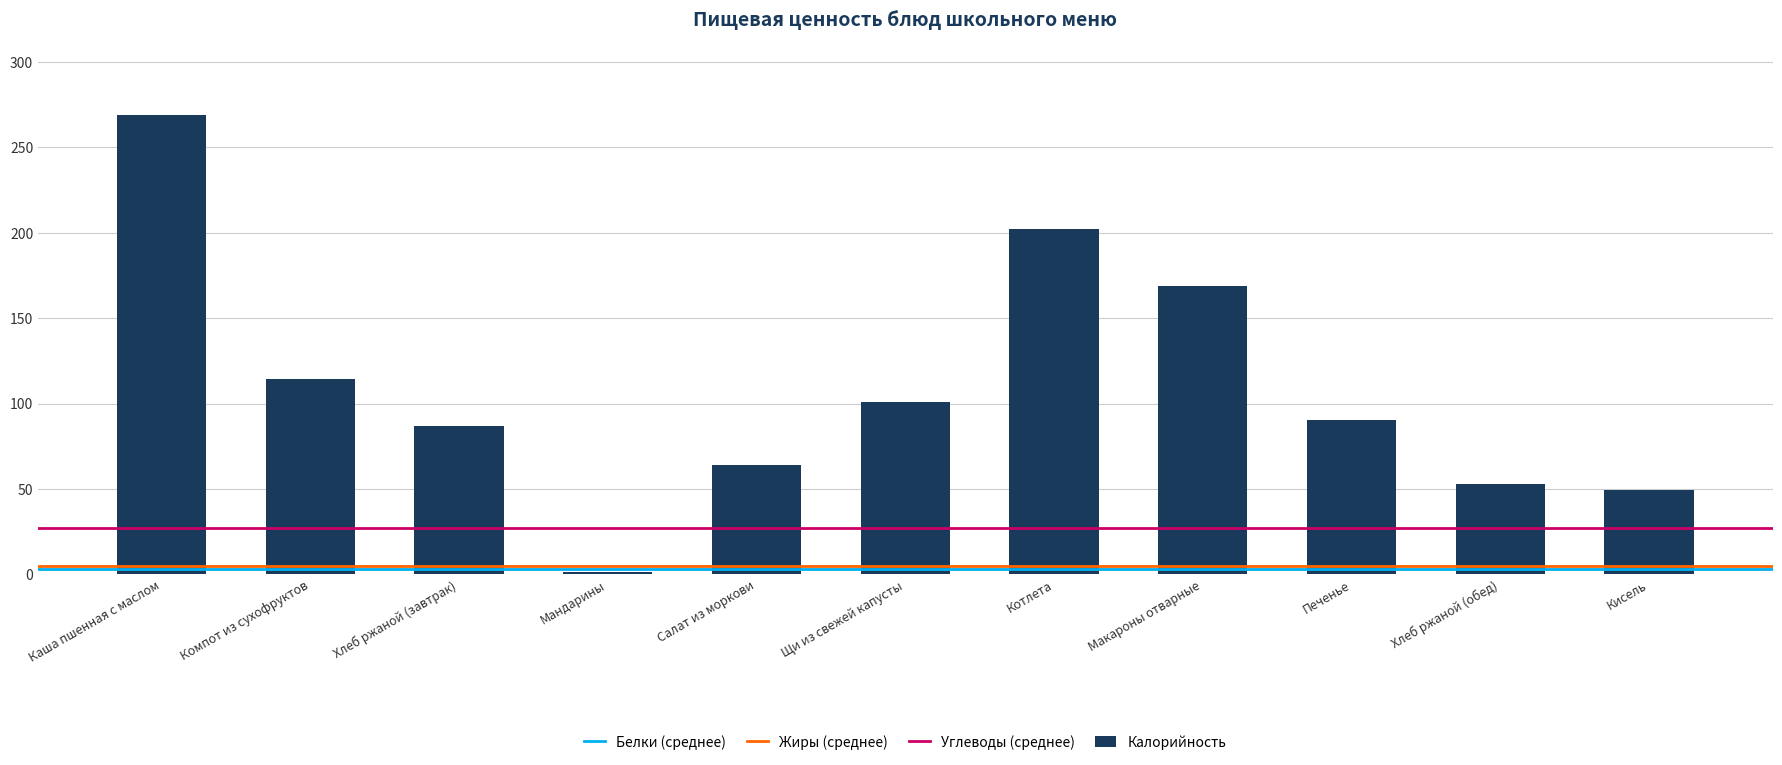

What is the change in value from Хлеб ржаной (завтрак) to Салат из моркови?

-23.0